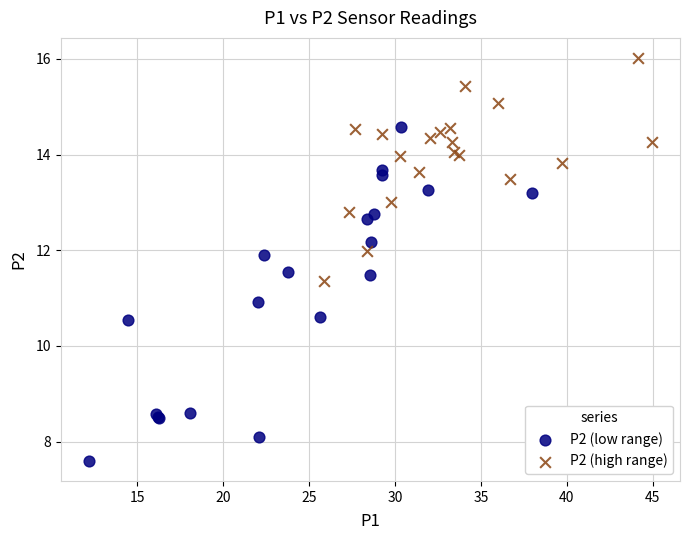

What are all the series names shown in the legend?

P2 (low range), P2 (high range)